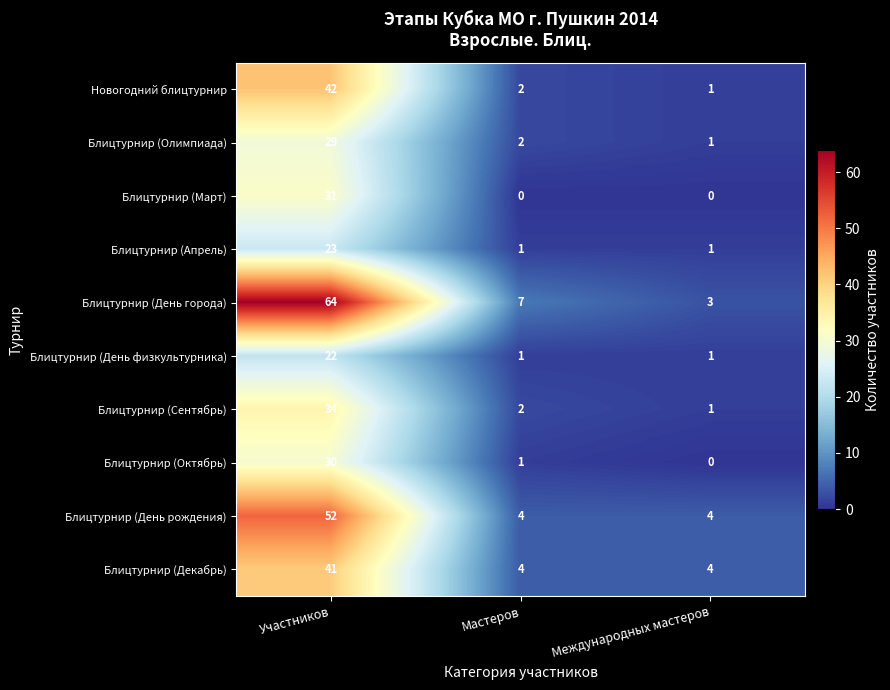

How many categories are shown in the chart?

3